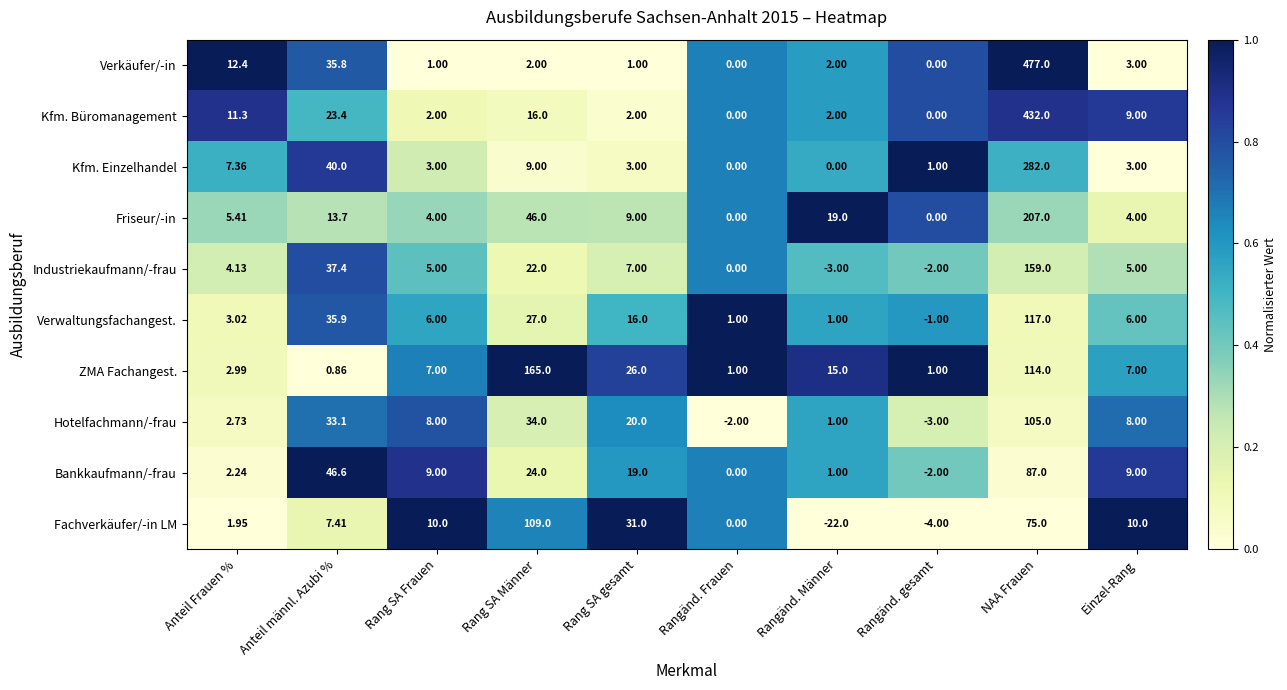

Count the number of categories in the chart.

10